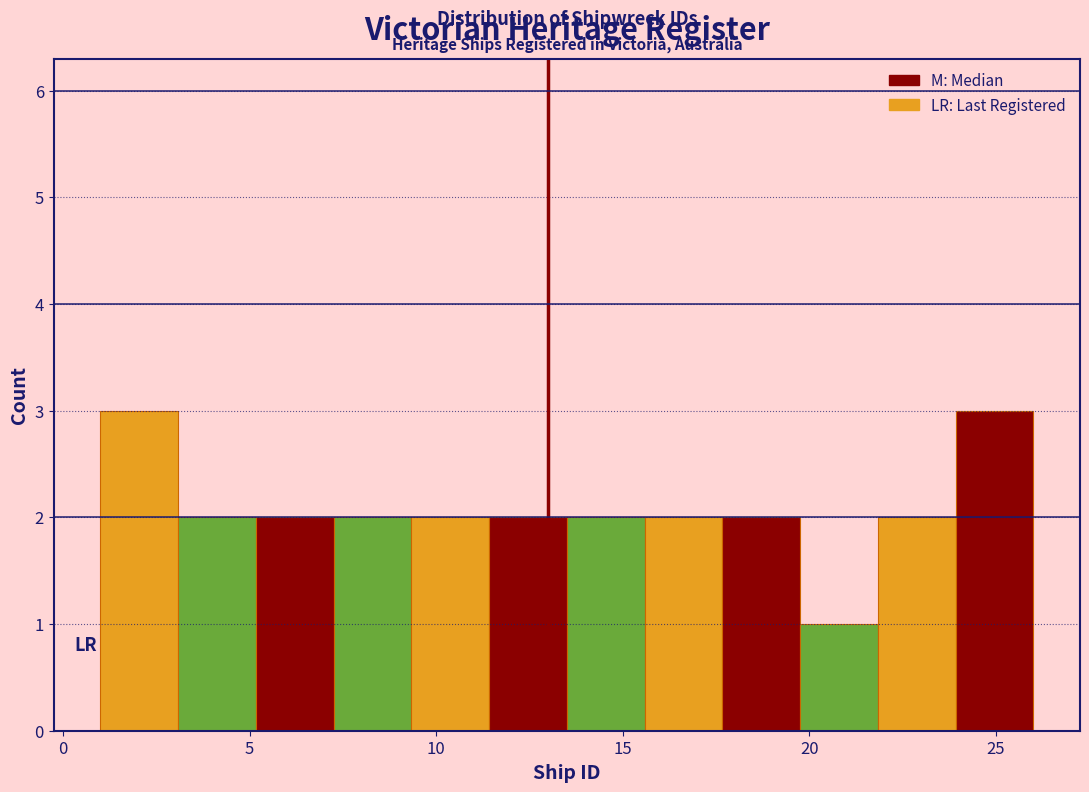

Reading left to right, transcribe this chart: for each bar, give the range it covers on the x-axis and its height. Neither the bar edges nor the heights are printed on the chart, so give them approximately, as read against the axes.

1.0 to 3.0: 3
3.0 to 5.0: 2
5.0 to 7.5: 2
7.5 to 9.5: 2
9.5 to 11.5: 2
11.5 to 13.5: 2
13.5 to 15.5: 2
15.5 to 17.5: 2
17.5 to 20.0: 2
20.0 to 22.0: 1
22.0 to 24.0: 2
24.0 to 26.0: 3